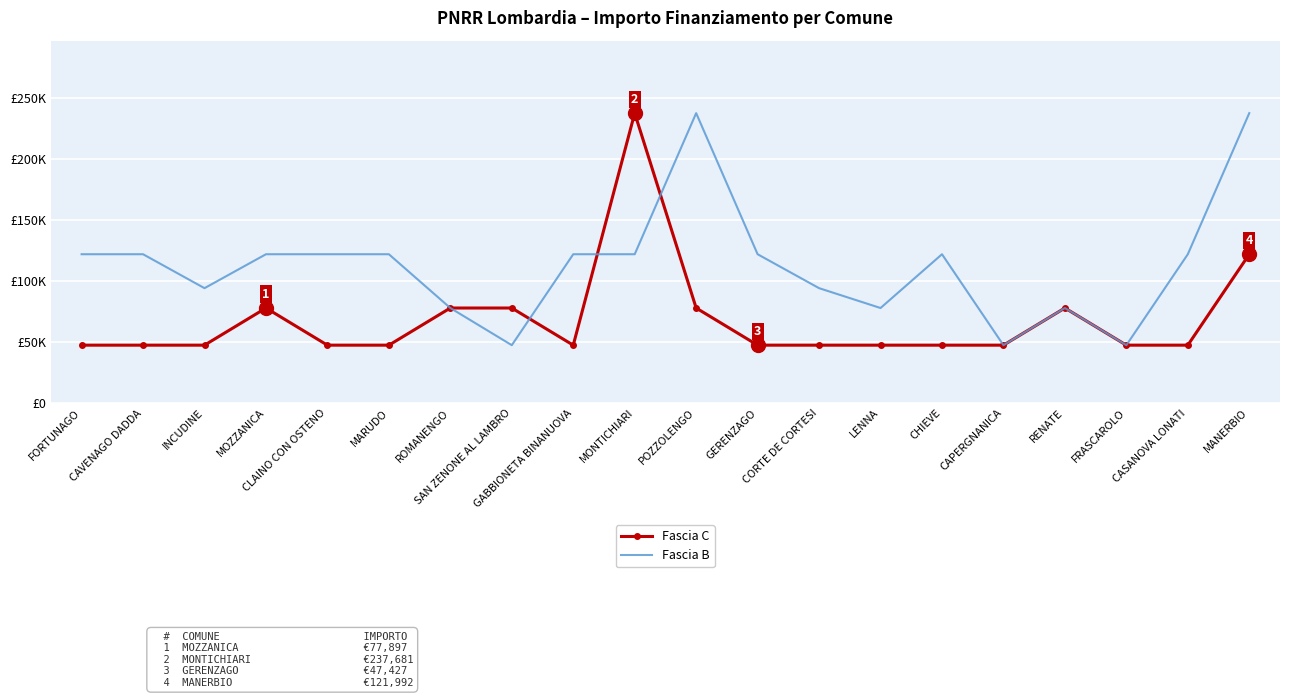

What are all the series names shown in the legend?

Fascia C, Fascia B